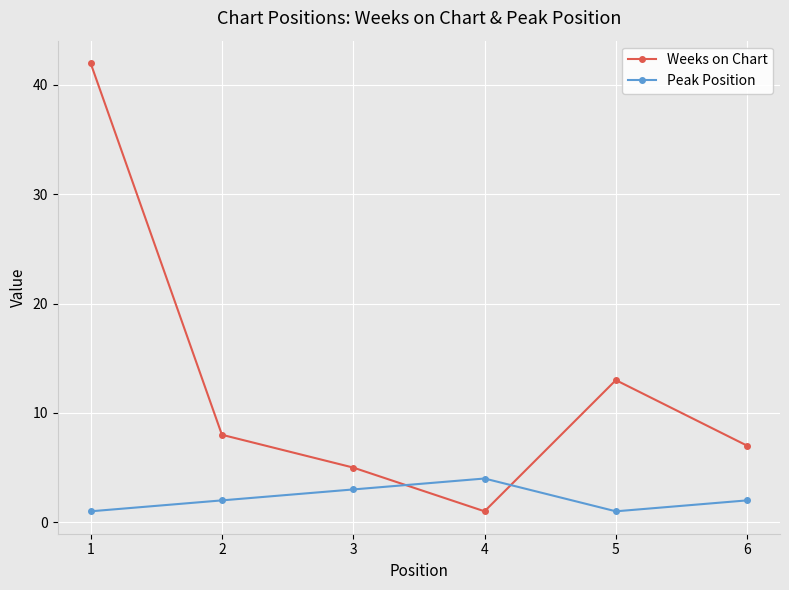

Rank the series by their average value, from lowest to highest.

Peak Position, Weeks on Chart